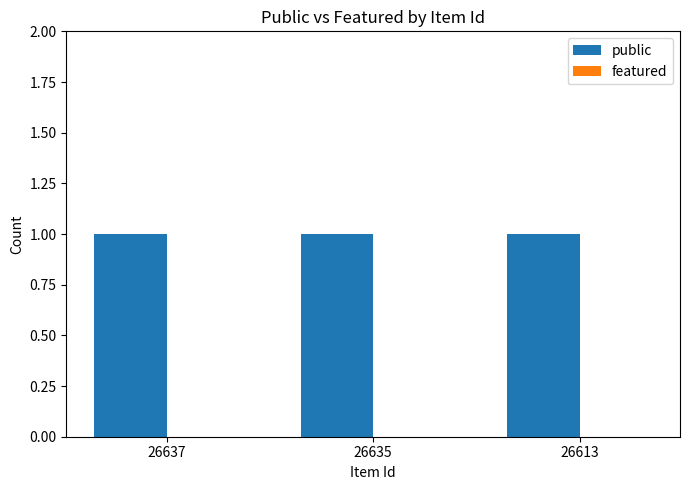

True or false: public has a value of 1 at 26613.

True